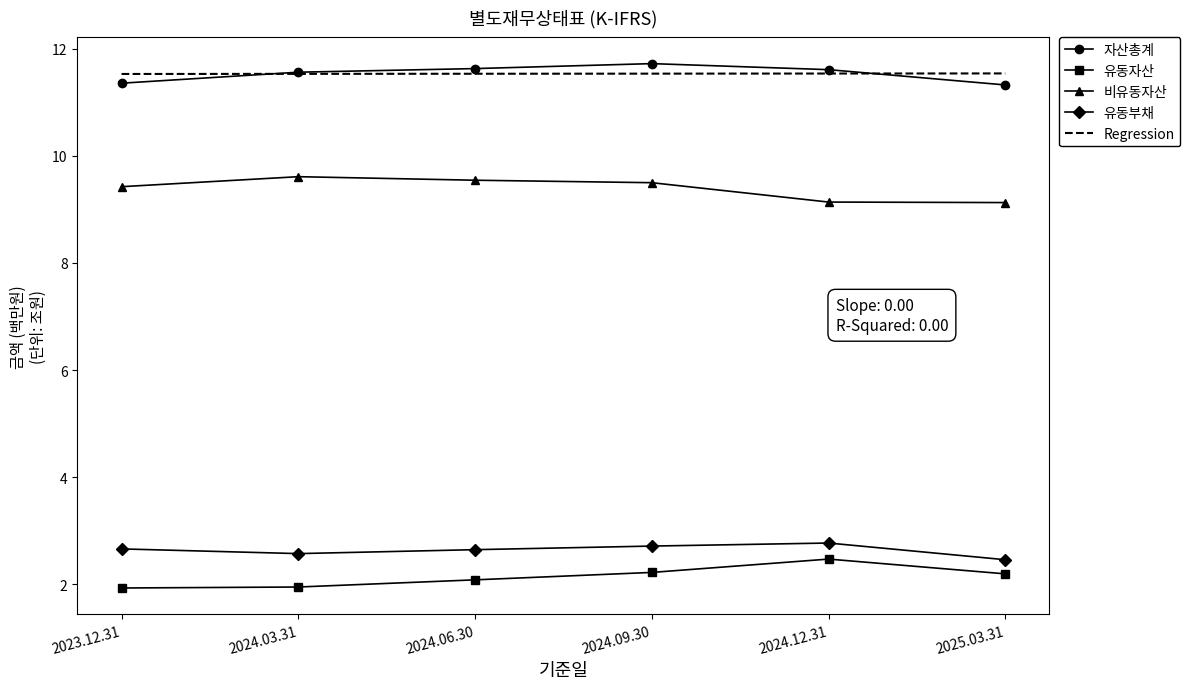

What is the minimum value for Regression?

11.5